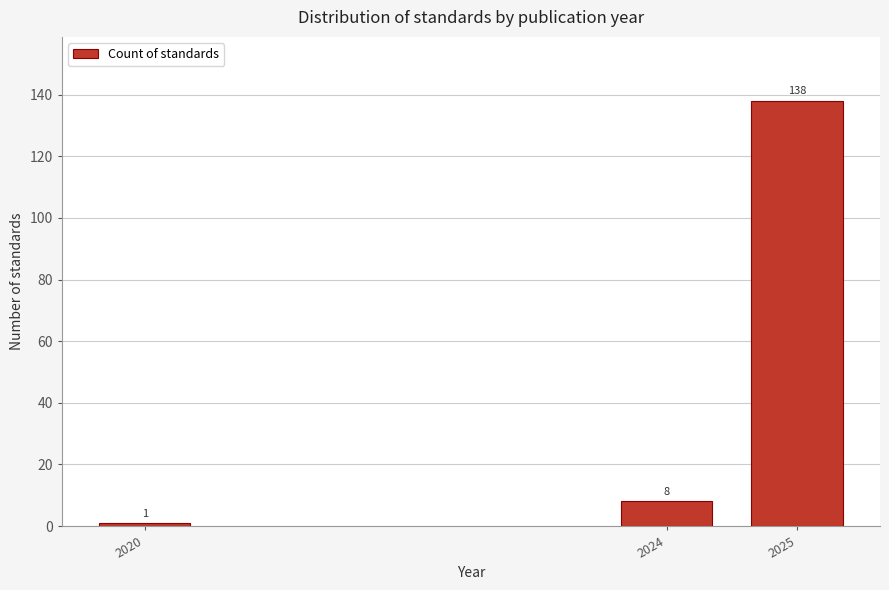

Reading right to left, extract all data points from this chart.

138	8	1